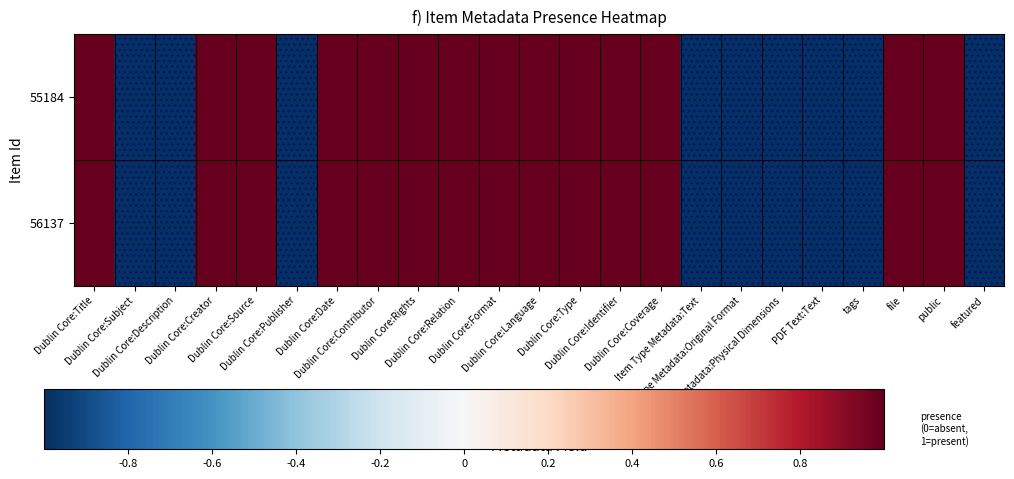

How many categories are shown in the chart?

23